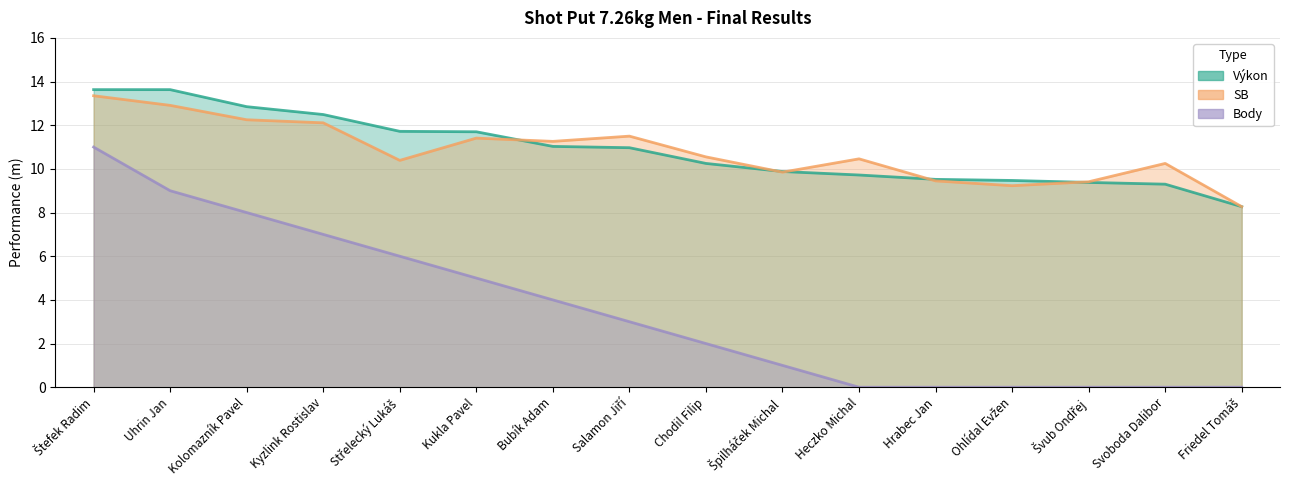

Is it true that Výkon equals 7.7 at Štefek Radim?

False